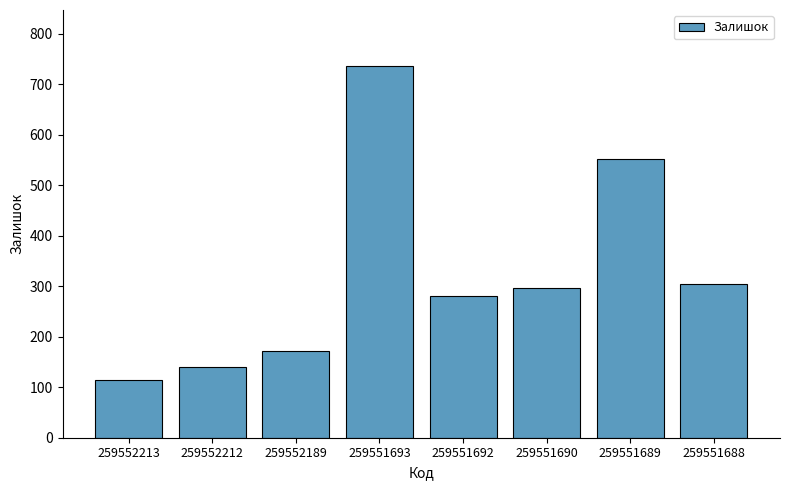

How many values are below 296?

4